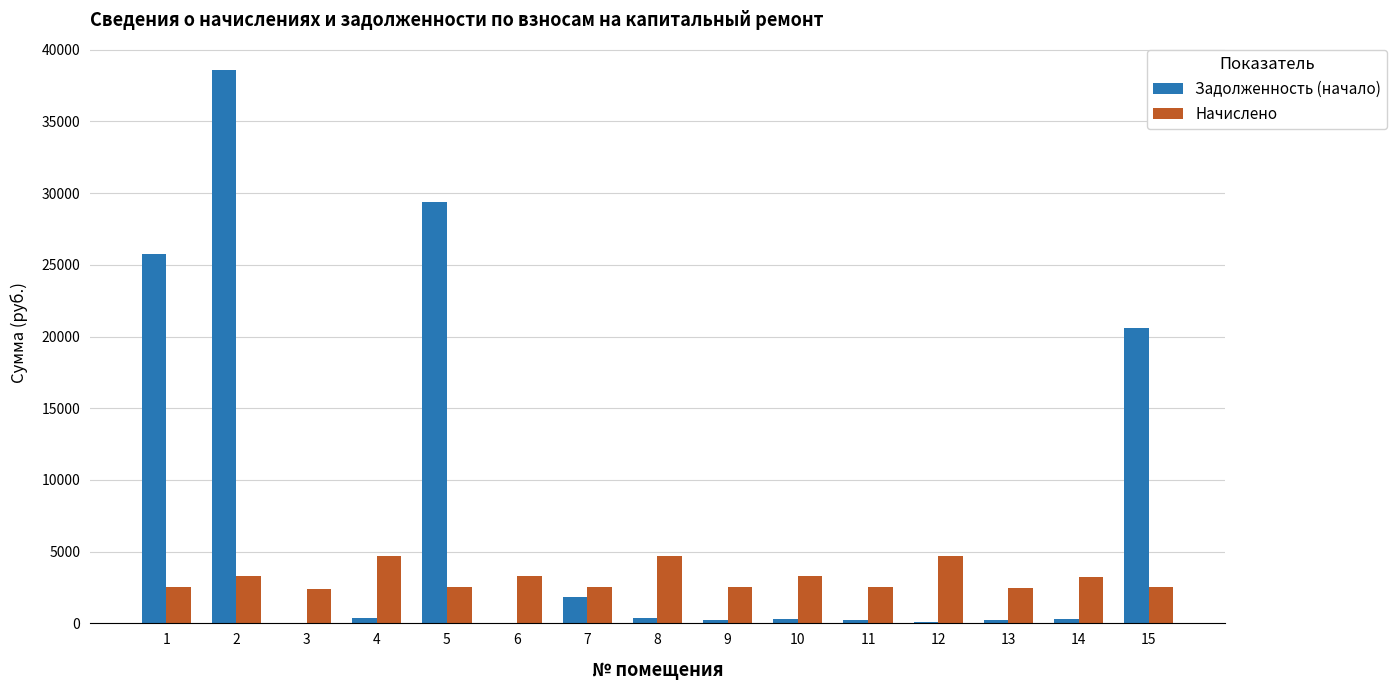

Does the chart contain stacked bars?

No